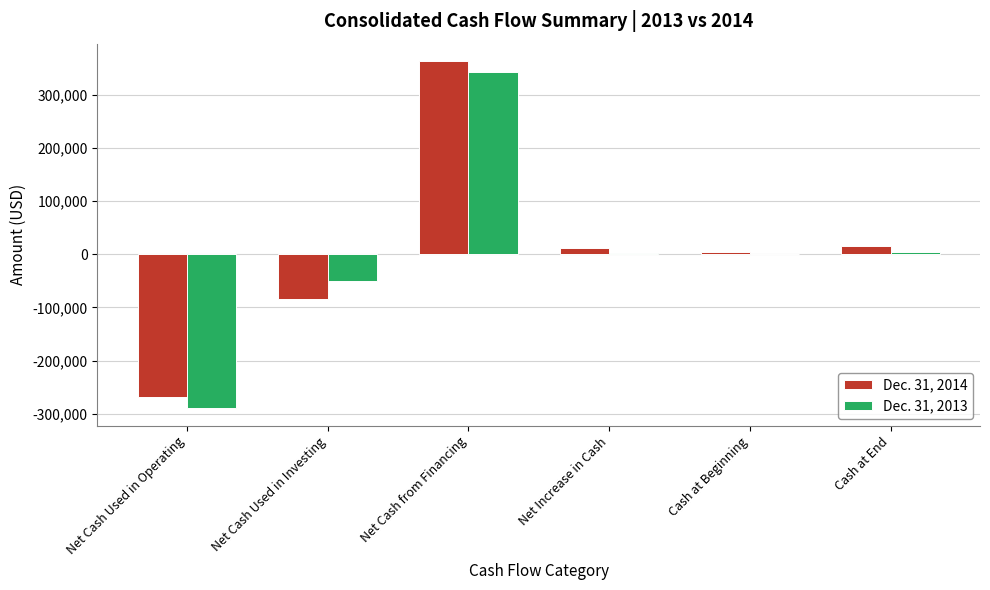

What is the greatest value displayed?

363802